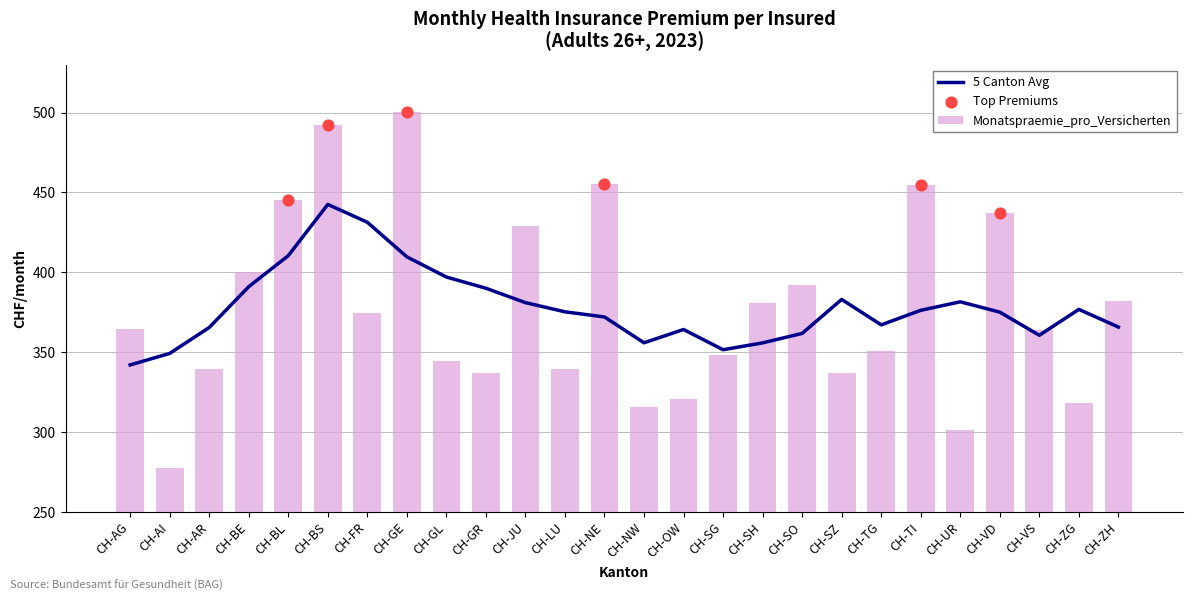

What is the ratio of the value at CH-SO to the value at CH-NE?

0.9